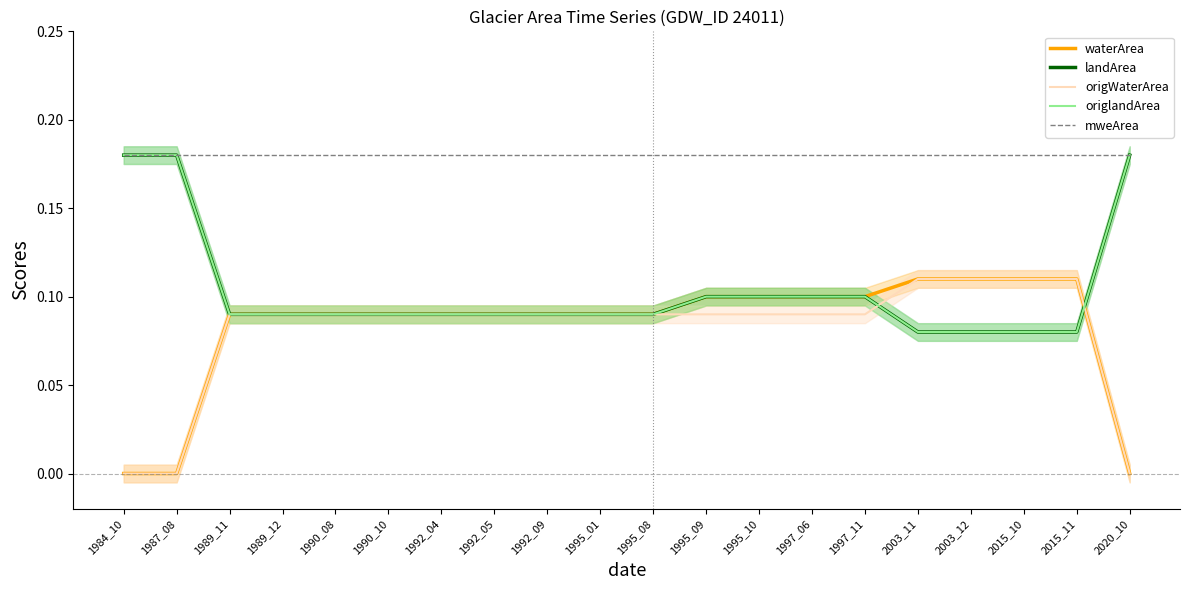

Reading right to left, what are all the values shown in this chart?

waterArea: 0.0	0.1	0.1	0.1	0.1	0.1	0.1	0.1	0.1	0.1	0.1	0.1	0.1	0.1	0.1	0.1	0.1	0.1	0.0	0.0
landArea: 0.2	0.1	0.1	0.1	0.1	0.1	0.1	0.1	0.1	0.1	0.1	0.1	0.1	0.1	0.1	0.1	0.1	0.1	0.2	0.2
origWaterArea: 0.0	0.1	0.1	0.1	0.1	0.1	0.1	0.1	0.1	0.1	0.1	0.1	0.1	0.1	0.1	0.1	0.1	0.1	0.0	0.0
origlandArea: 0.2	0.1	0.1	0.1	0.1	0.1	0.1	0.1	0.1	0.1	0.1	0.1	0.1	0.1	0.1	0.1	0.1	0.1	0.2	0.2
mweArea: 0.2	0.2	0.2	0.2	0.2	0.2	0.2	0.2	0.2	0.2	0.2	0.2	0.2	0.2	0.2	0.2	0.2	0.2	0.2	0.2